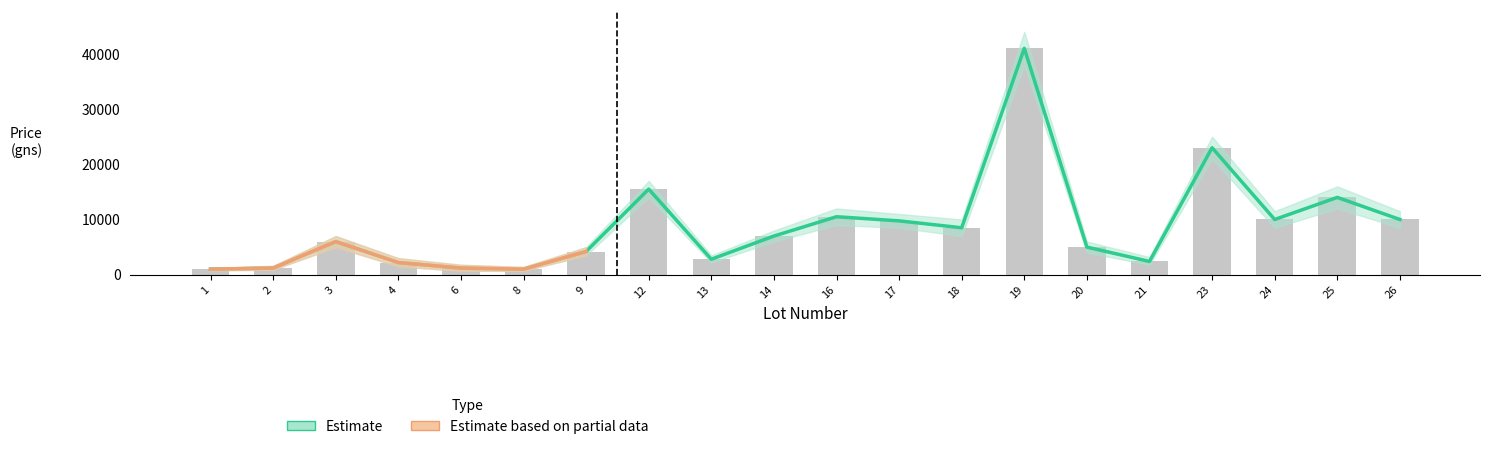

What is the difference between the Price upper values at 14 and 12?

8500